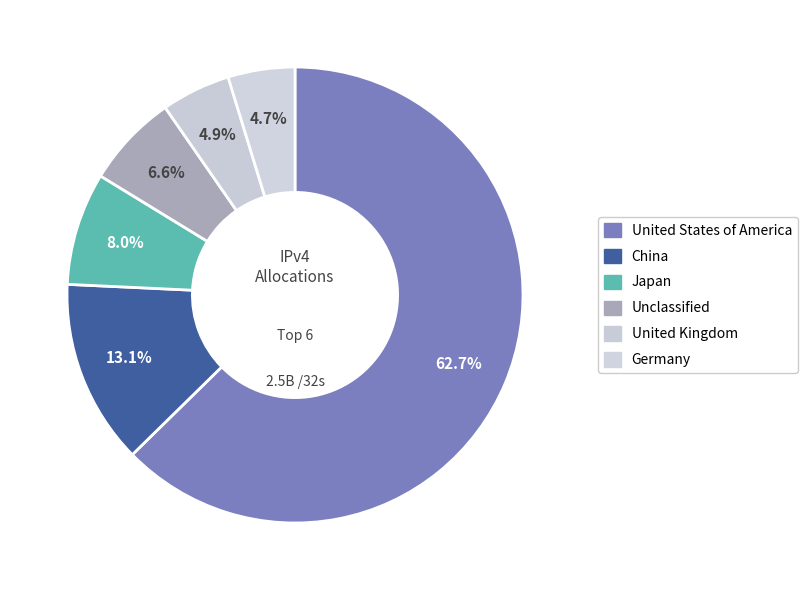

The United States of America slice represents 63% of the pie. True or false?

True